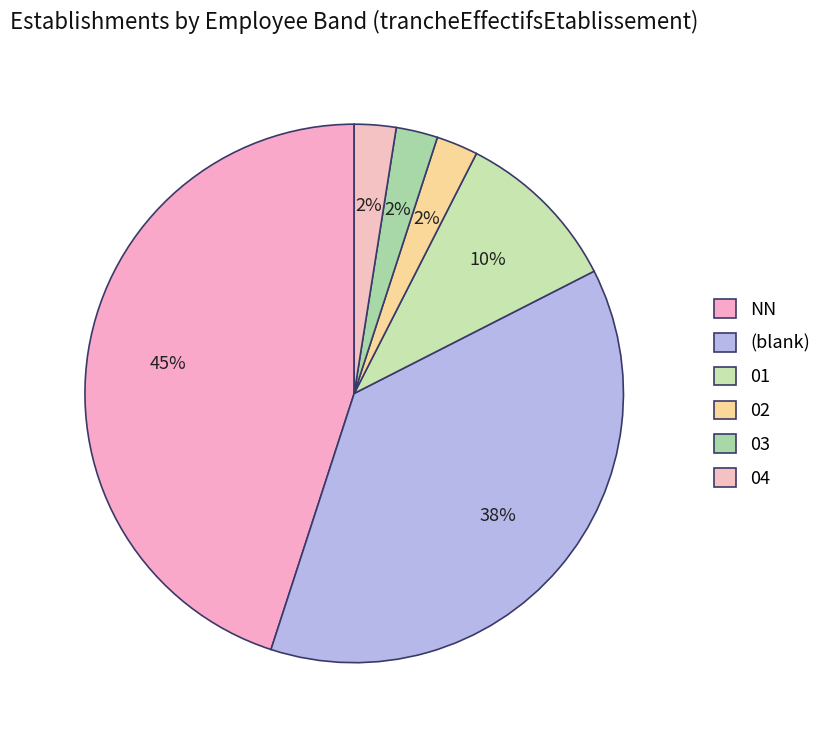

How many slices are in this pie chart?

6